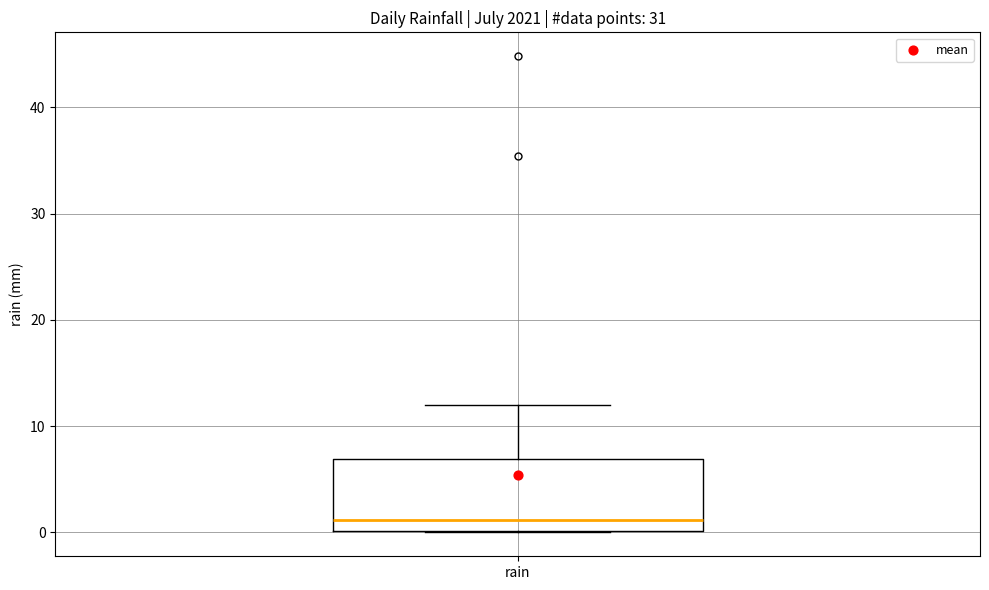

Transcribe this box plot: give where the median line is, the range the box spans, and where the two whiskers end, as read against the y-axis. The values are not printed on the chart, so give them approximately, as read against the axis.

median 1, box 0 to 7, whiskers 0 to 12